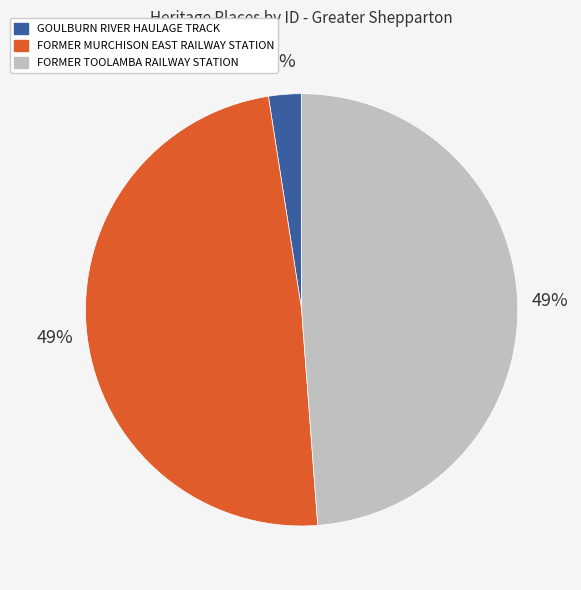

How many slices are in this pie chart?

3